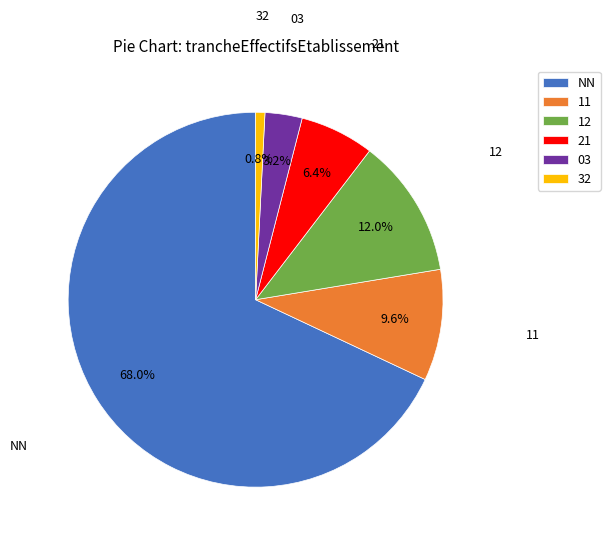

Count the number of slices in the pie.

6